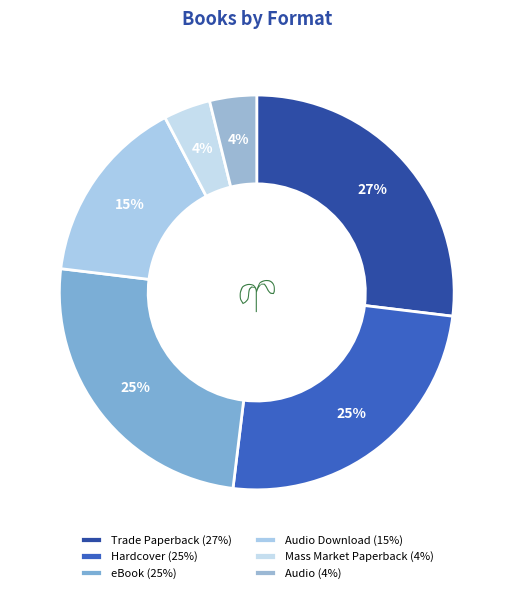

How many segments does this pie chart have?

6